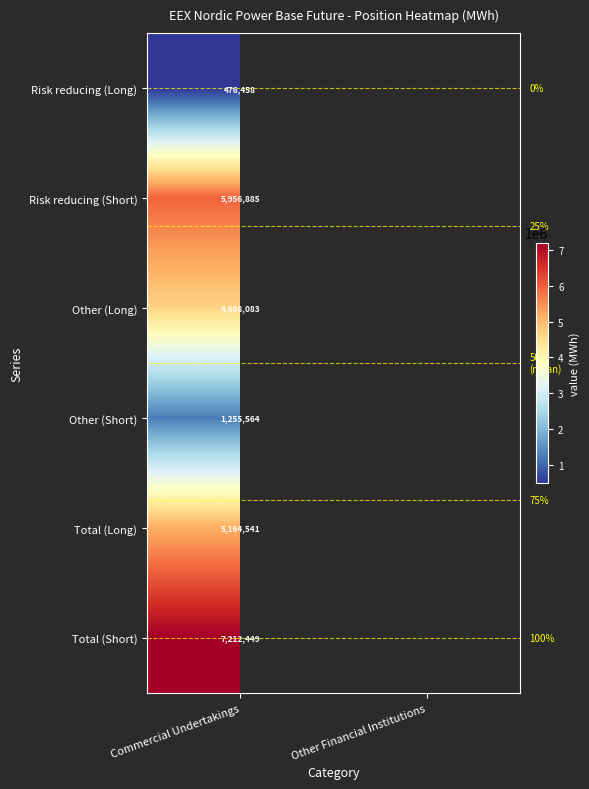

What is the difference between the highest and lowest values at Commercial Undertakings?

6735991